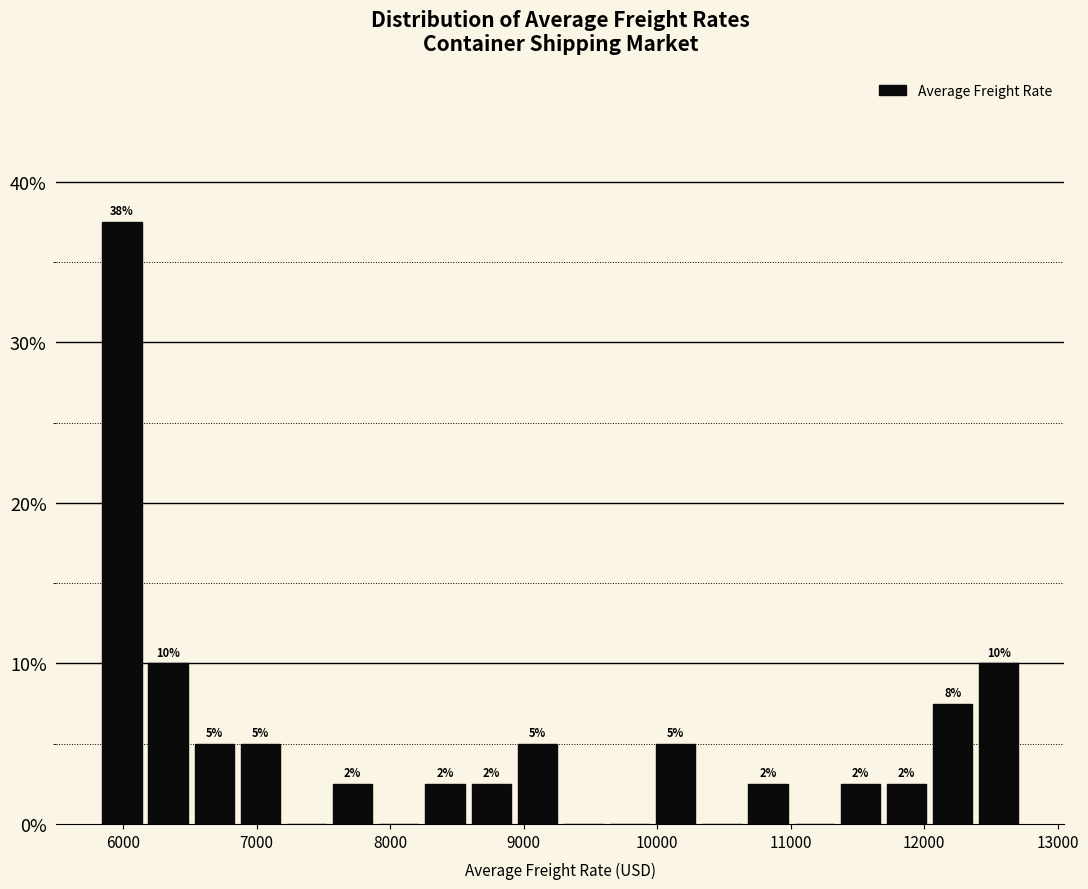

Read against the x-axis, roughly where is the centre of the tallest bar?

6000